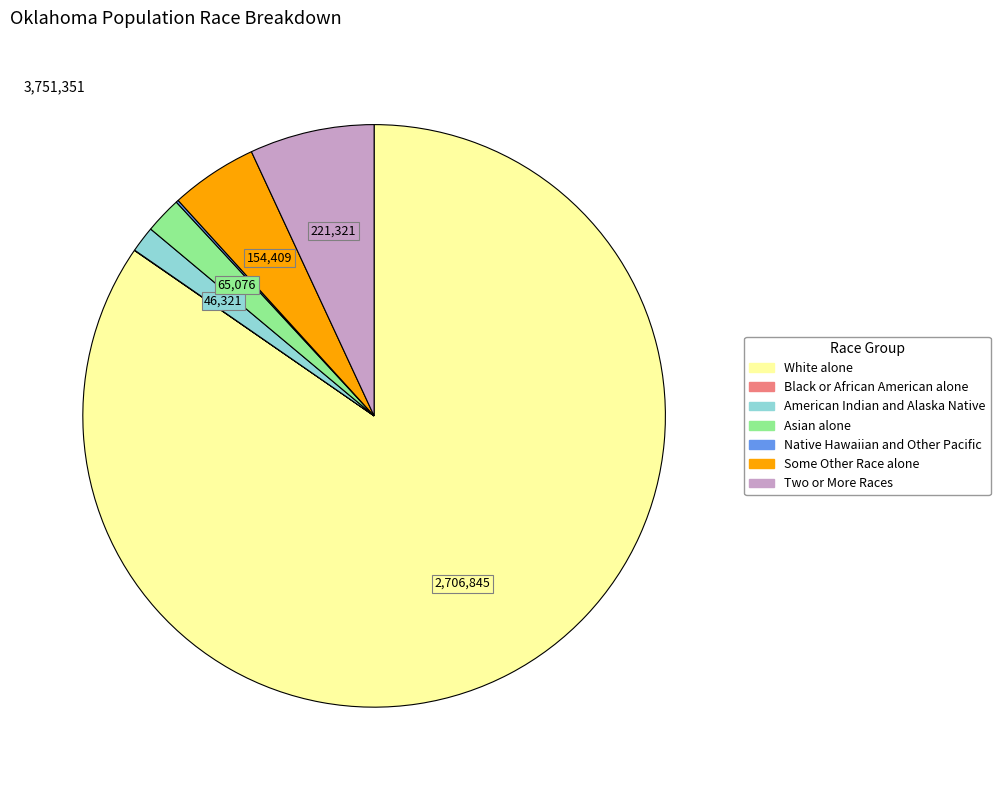

Which category has the biggest portion of the pie?

White alone